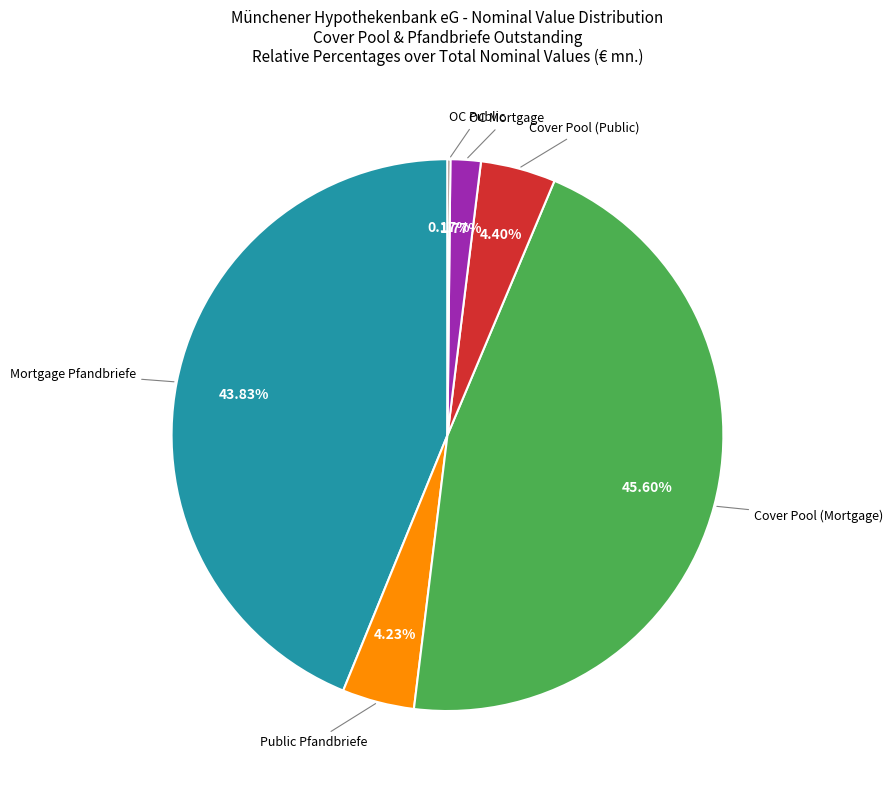

Is OC Mortgage the majority of the pie?

No